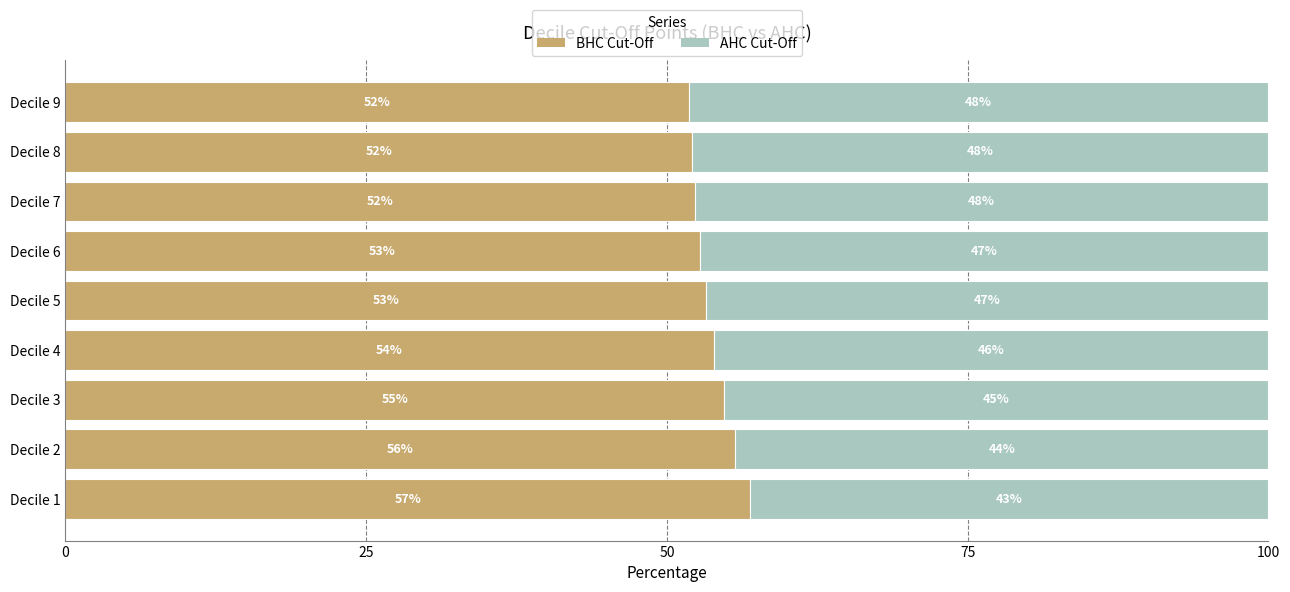

How many values in the BHC Cut-Off series are below 53?

4